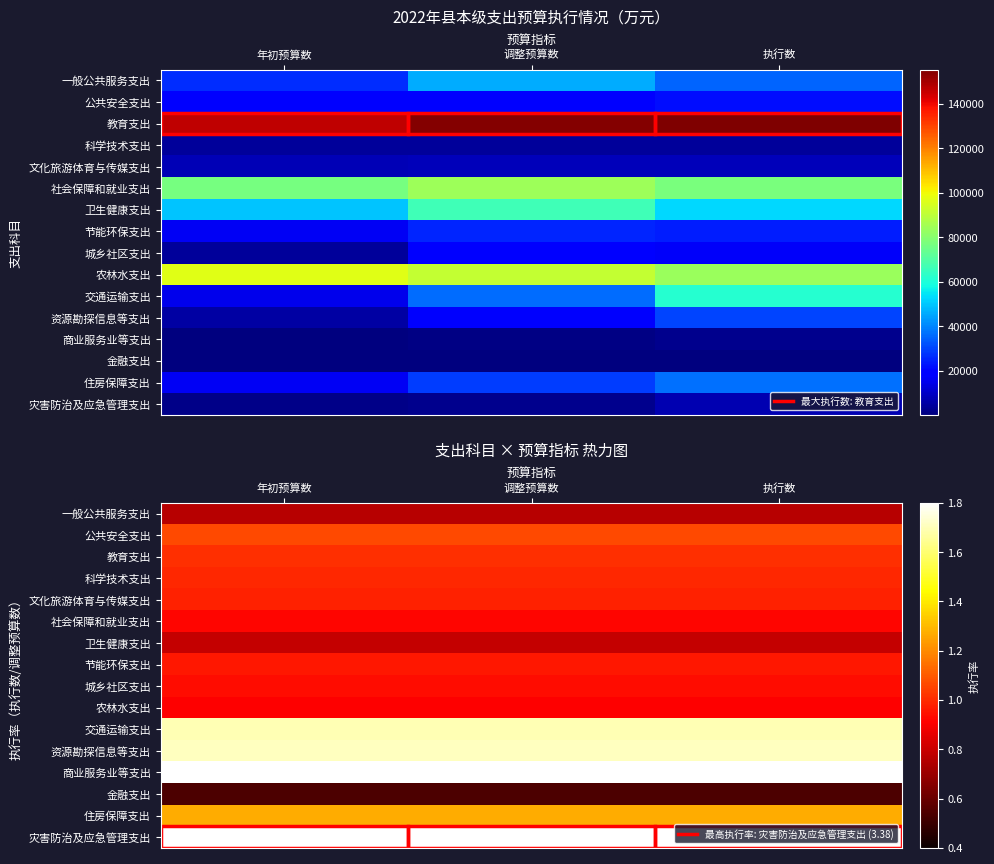

What is the difference between the highest and lowest values at 执行数?

2.8